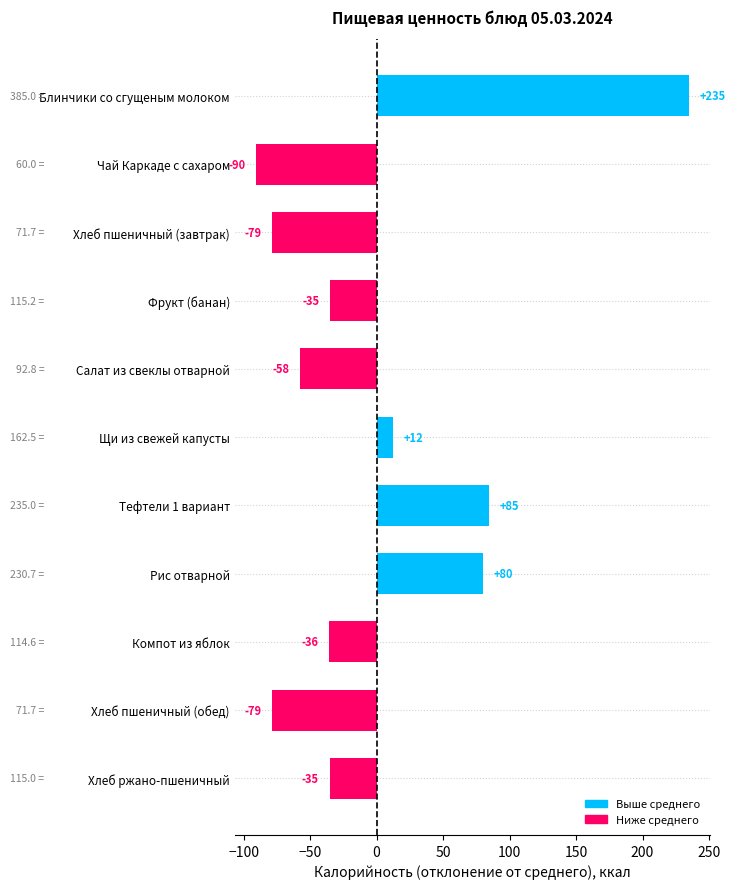

Which has a higher value, Чай Каркаде с сахаром or Хлеб пшеничный (завтрак)?

Хлеб пшеничный (завтрак)